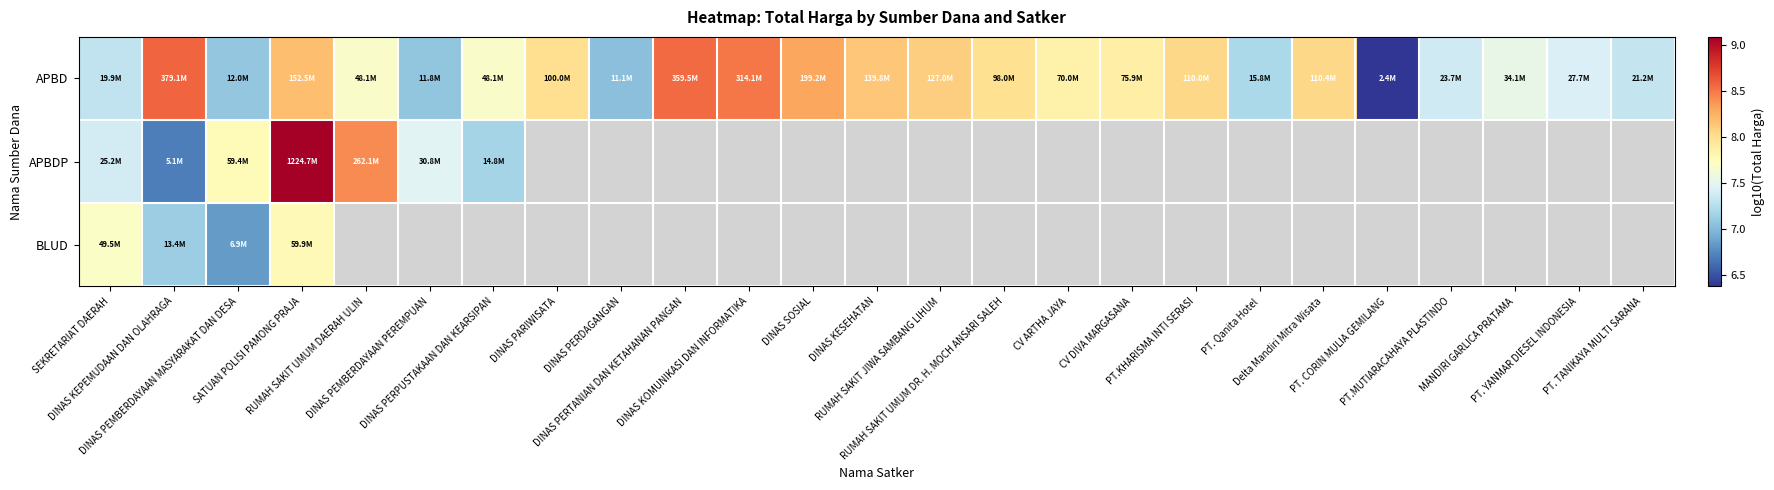

What is the approximate value of APBDP at SATUAN POLISI PAMONG PRAJA?

9.1